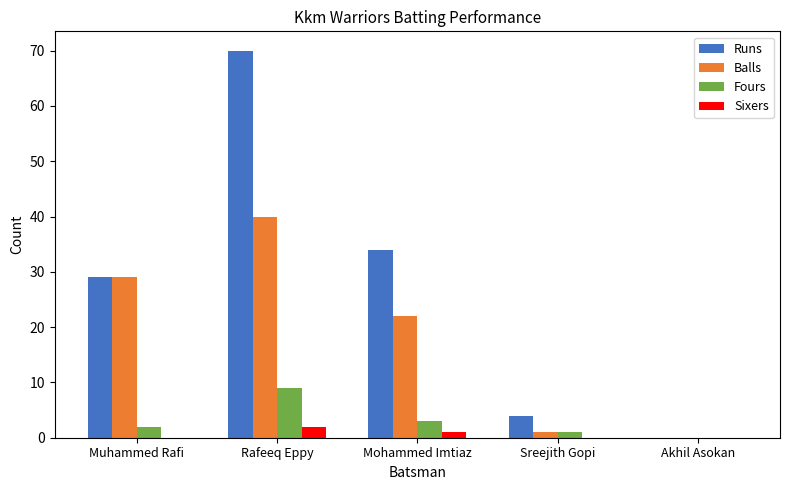

Is the value of Sixers at Akhil Asokan greater than the value of Balls at Rafeeq Eppy?

No